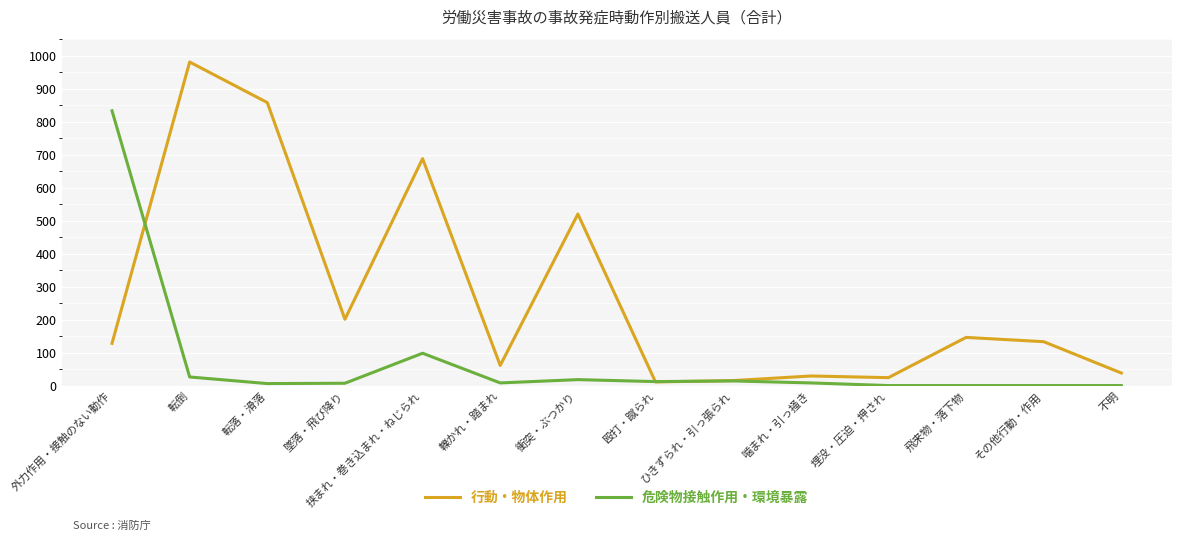

What is the sum of all 行動・物体作用 values?

3833